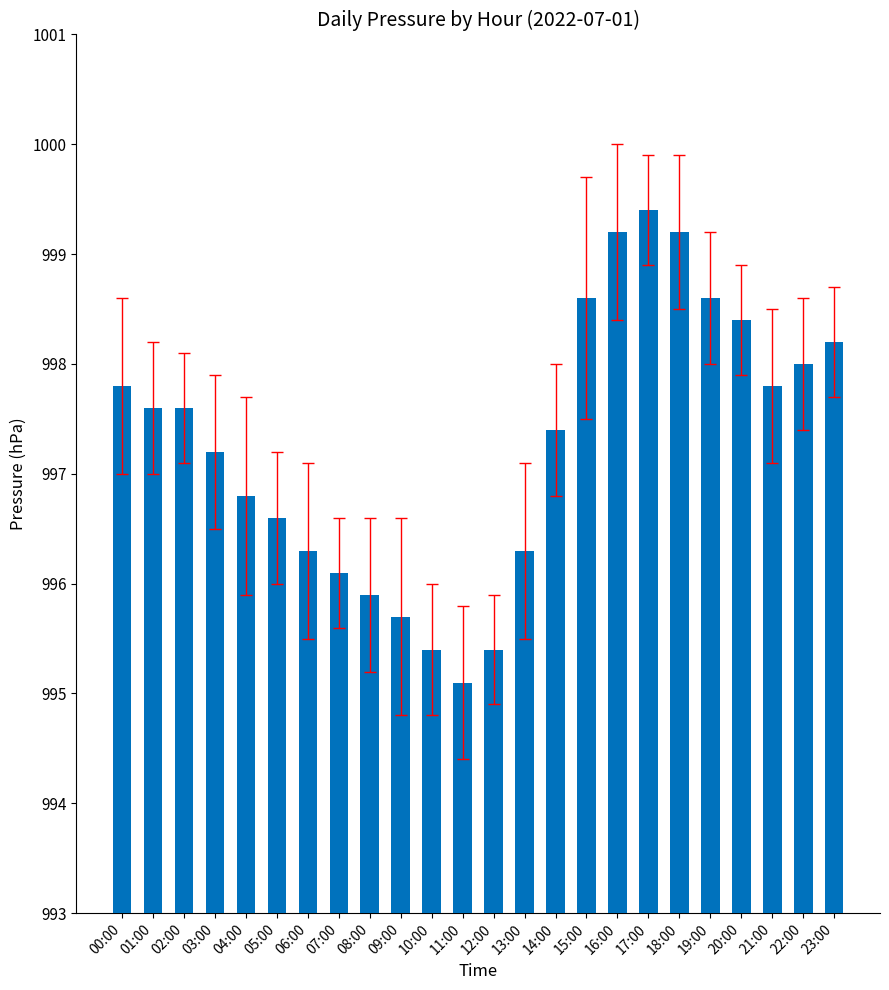

Which has a higher value, 05:00 or 18:00?

18:00